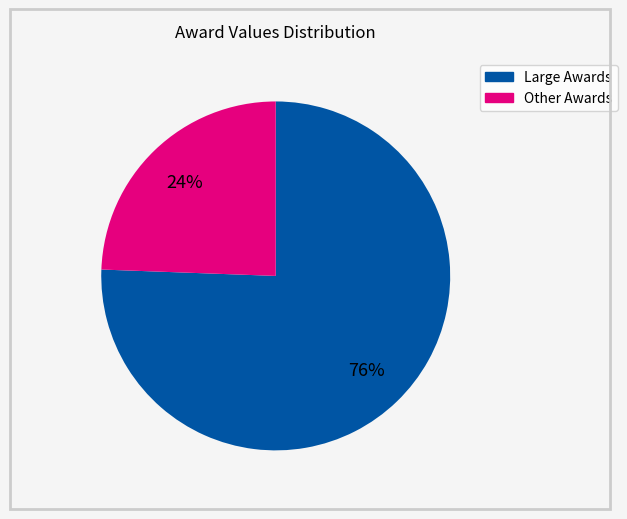

Does any single category account for the majority?

Yes